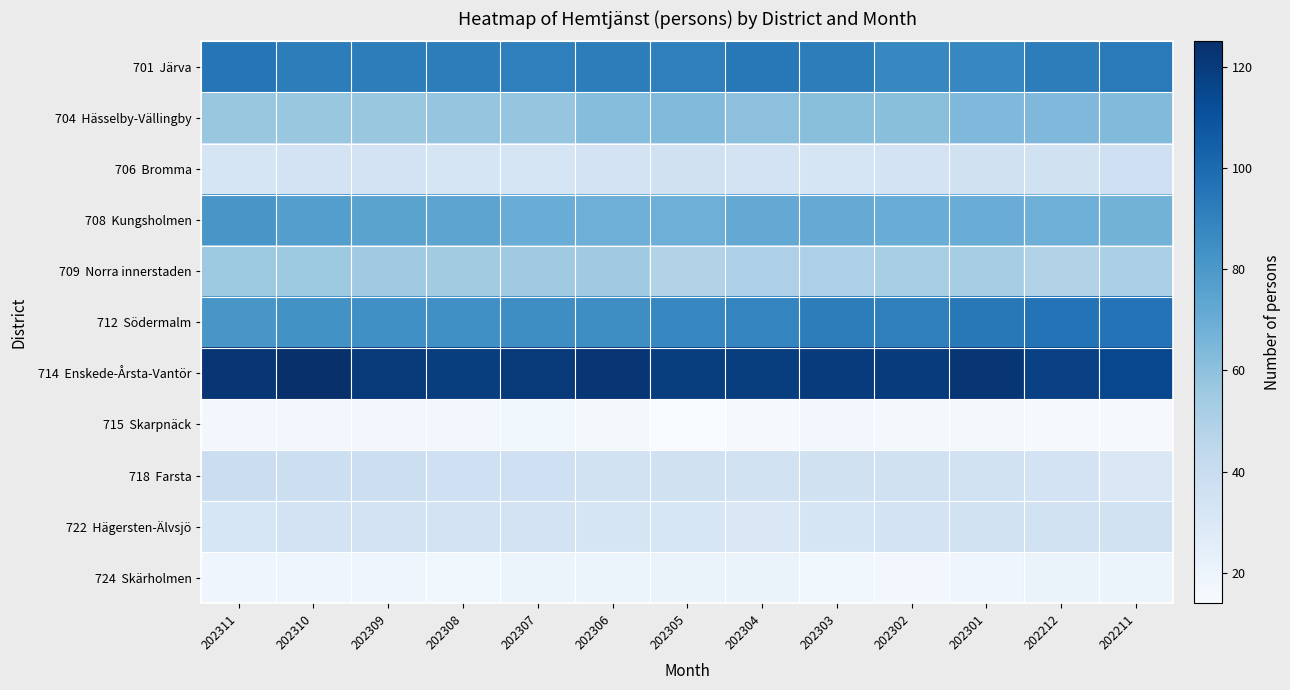

Between 202311 and 202211, which series saw the biggest shift?

712 Södermalm